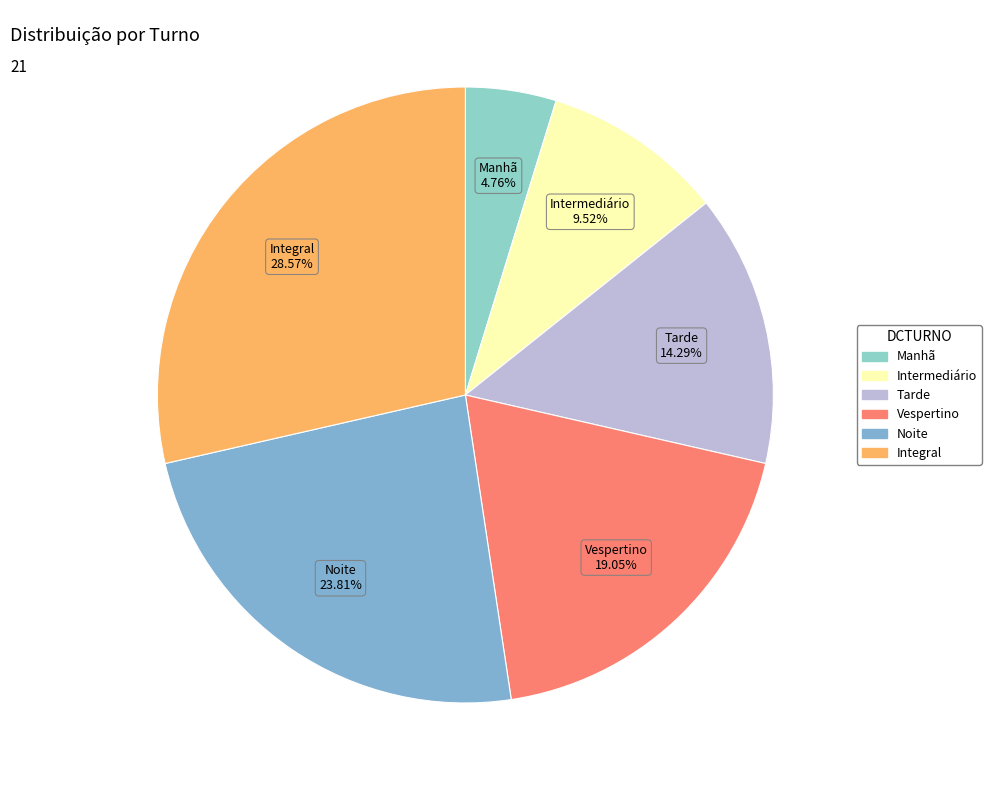

What is the ratio of the value at Intermediário to the value at Integral?

0.3